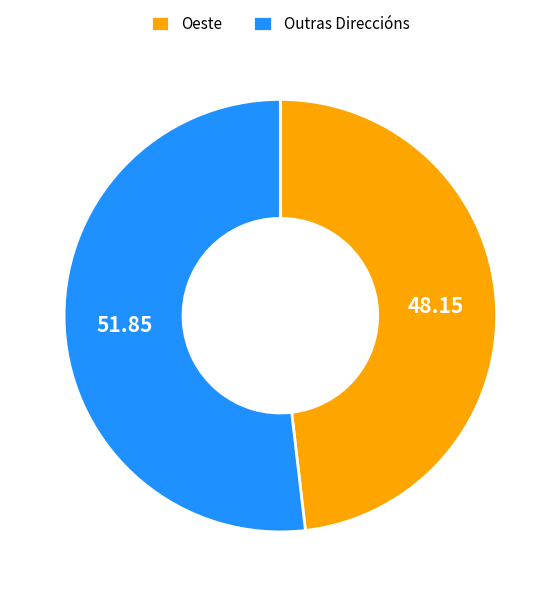

Approximately how many times larger is the value at Oeste compared to Outras Direccións?

0.9